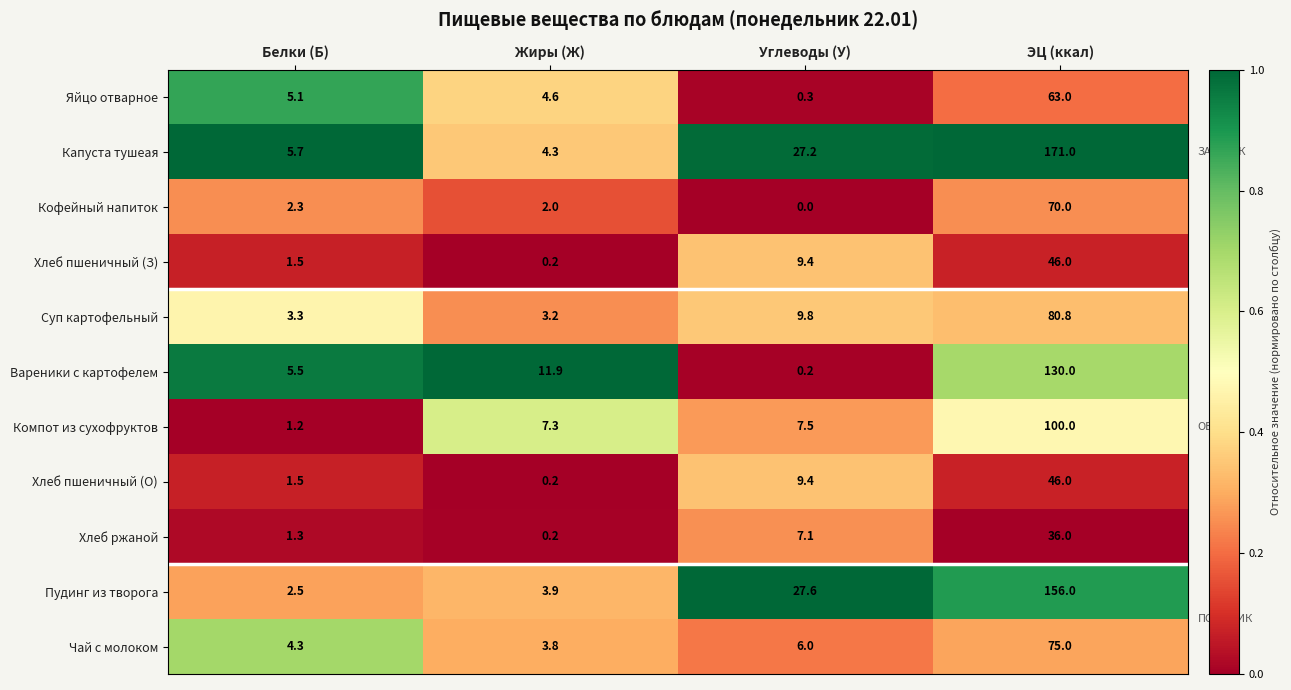

What is the maximum value for Хлеб ржаной?

36.0